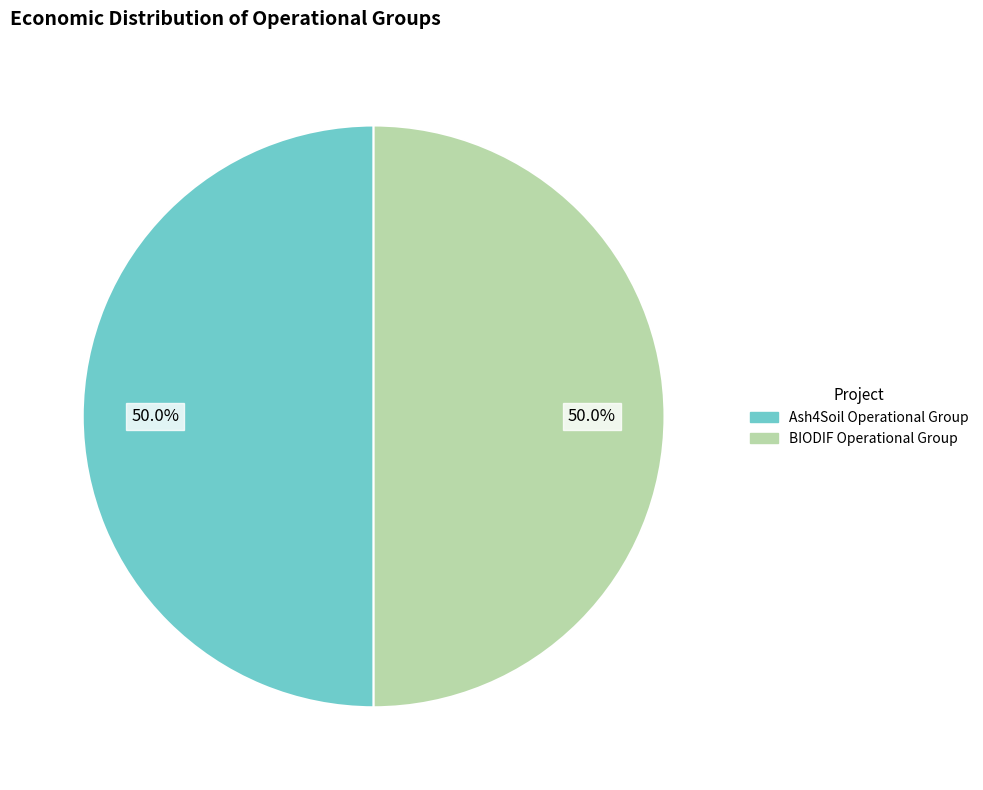

What is the ratio of the value at BIODIF Operational Group to the value at Ash4Soil Operational Group?

1.0